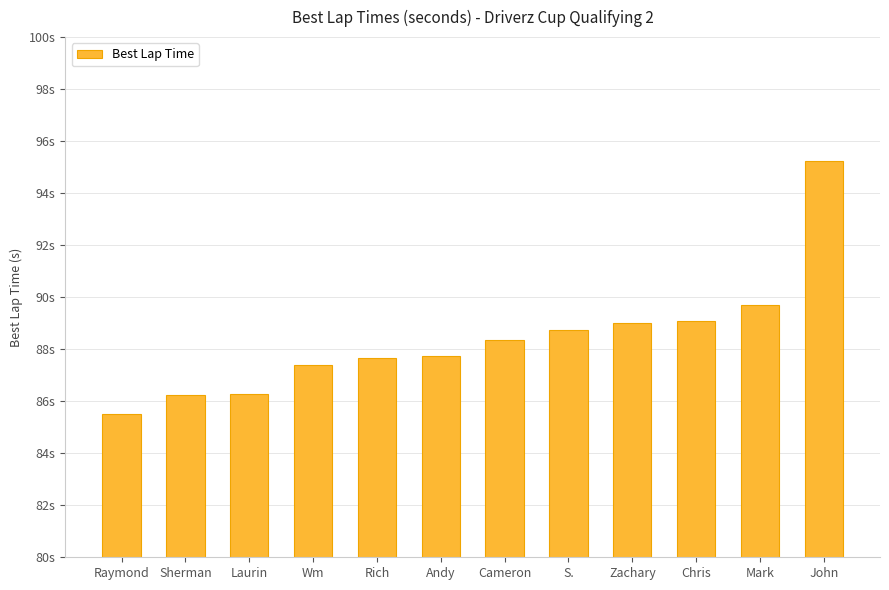

Read the value at Cameron.

88.4